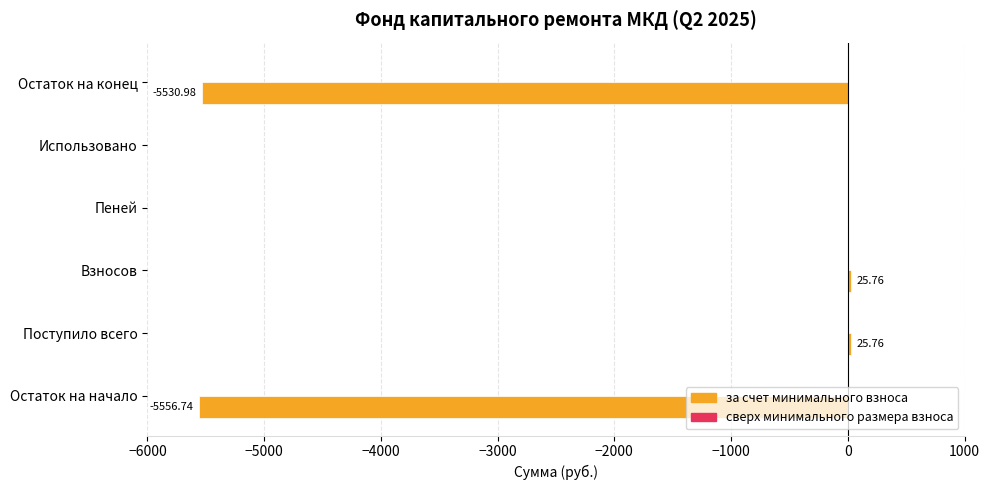

What is the change in value from Поступило всего to Остаток на конец?

-5556.7